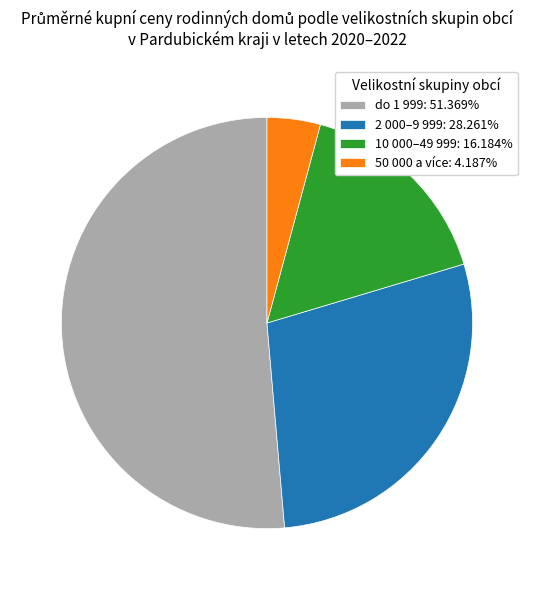

Between do 1 999 and 10 000–49 999, which is larger?

do 1 999